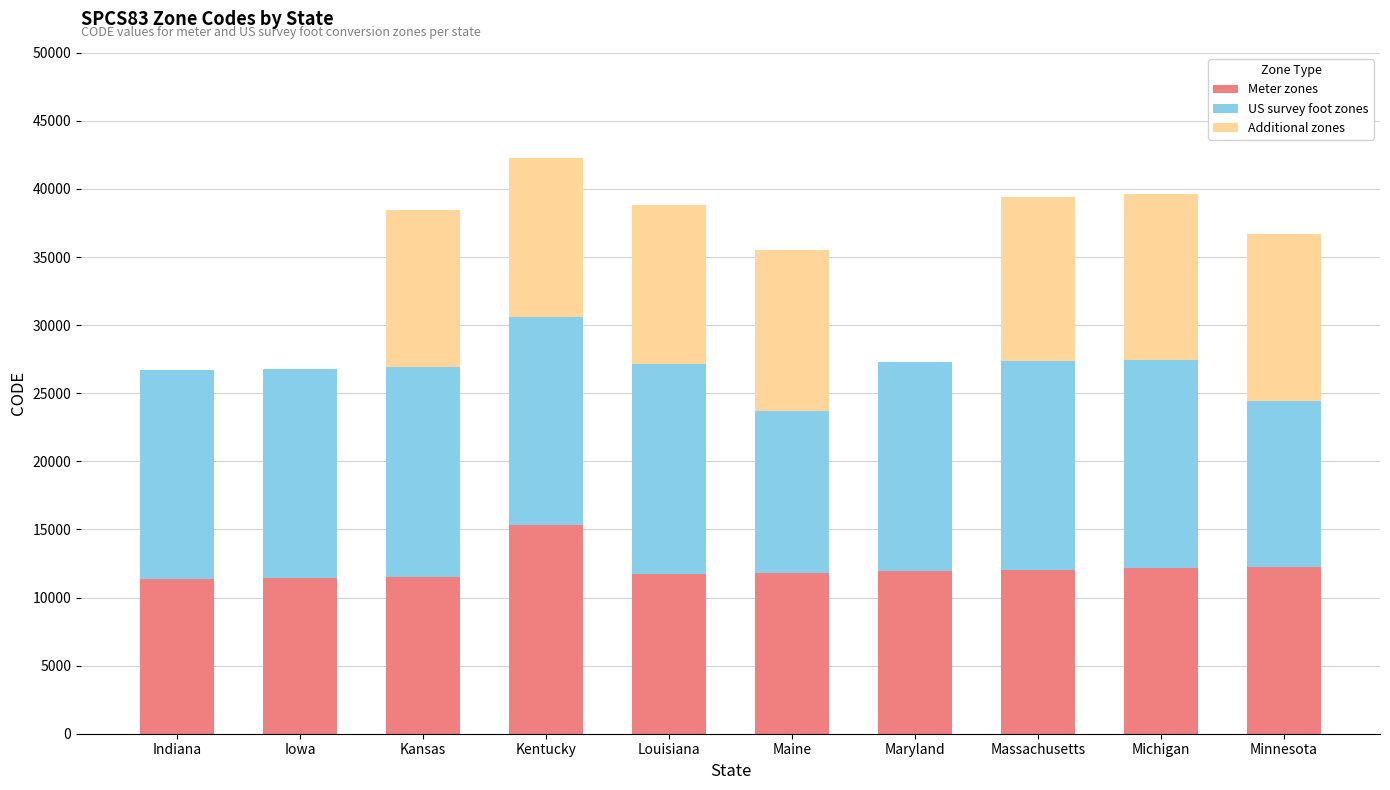

How many categories are shown in the chart?

10